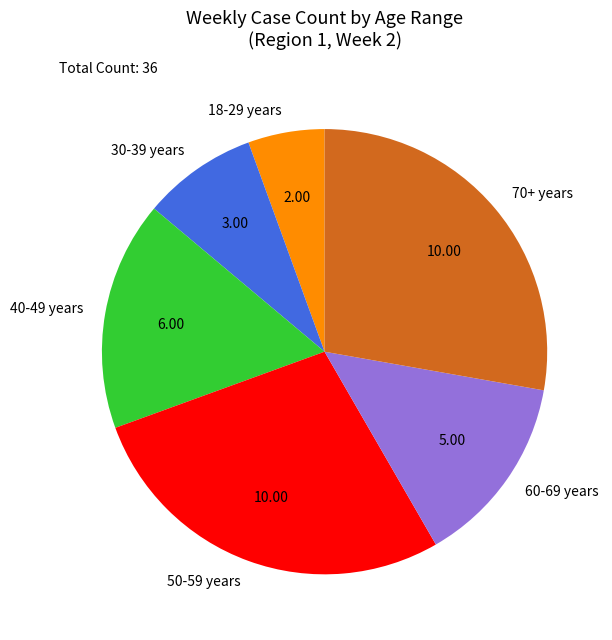

Combined, do 18-29 years and 70+ years account for over 50%?

No